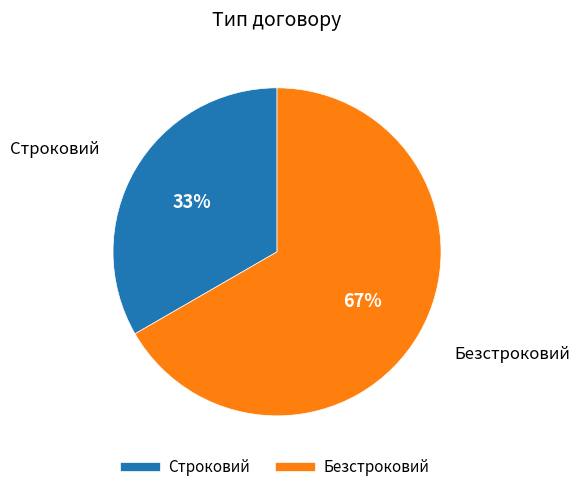

How many slices are in this pie chart?

2